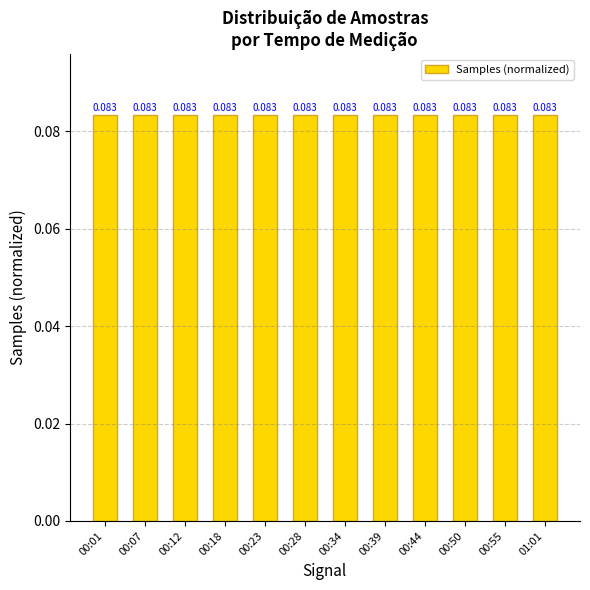

How many categories are shown in the chart?

12